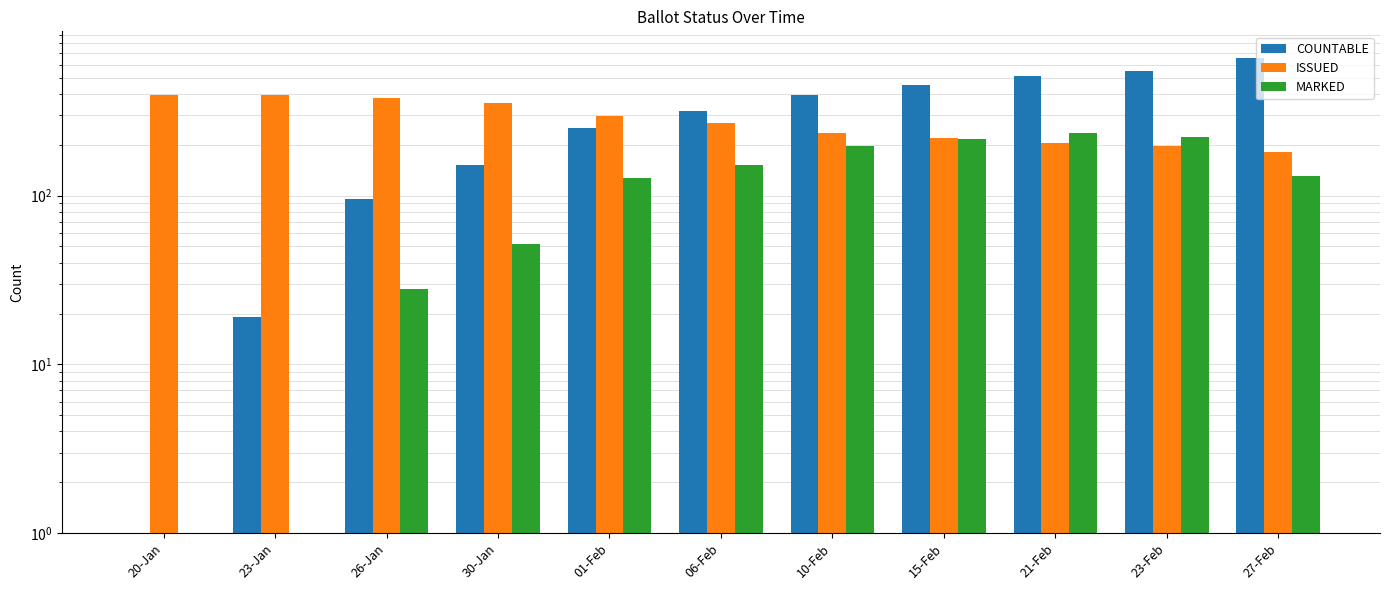

What is the value of the ISSUED bar at the 6th from the left?

270.0